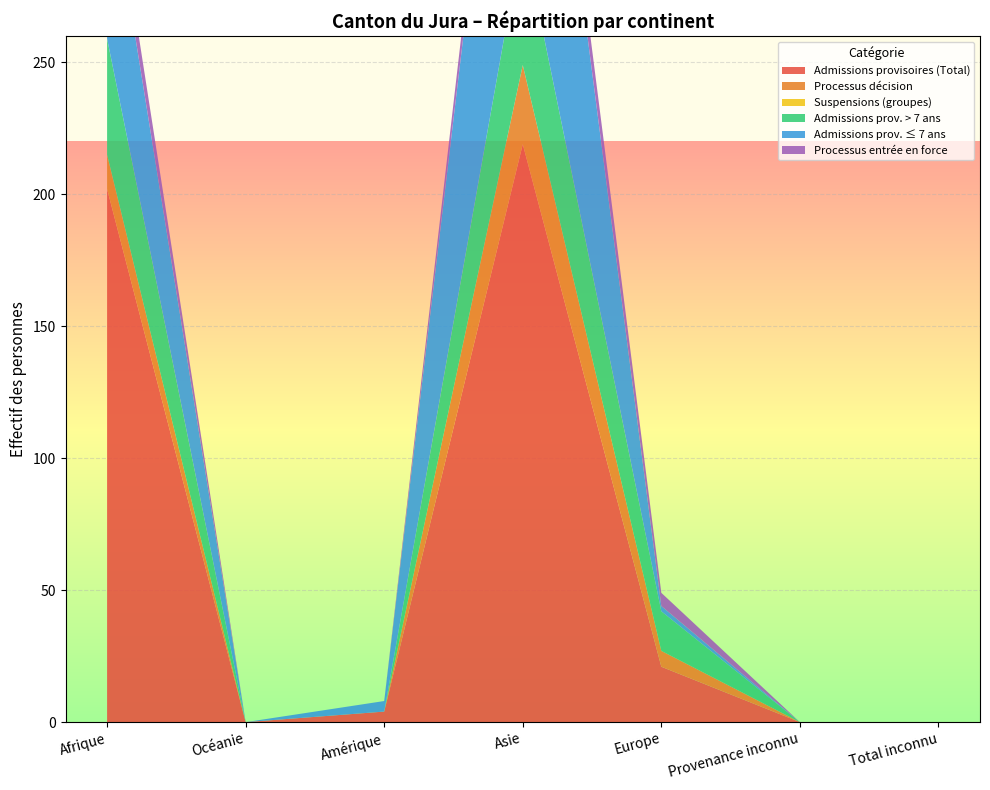

Reading left to right, what are all the values shown in this chart?

Admissions provisoires (Total): 202	0	4	219	21	0	0
Processus décision: 13	0	0	30	6	0	0
Suspensions (groupes): 0	0	0	0	0	0	0
Admissions prov. > 7 ans: 44	0	0	50	15	0	0
Admissions prov. ≤ 7 ans: 67	0	4	150	2	0	0
Processus entrée en force: 11	0	0	12	5	0	0